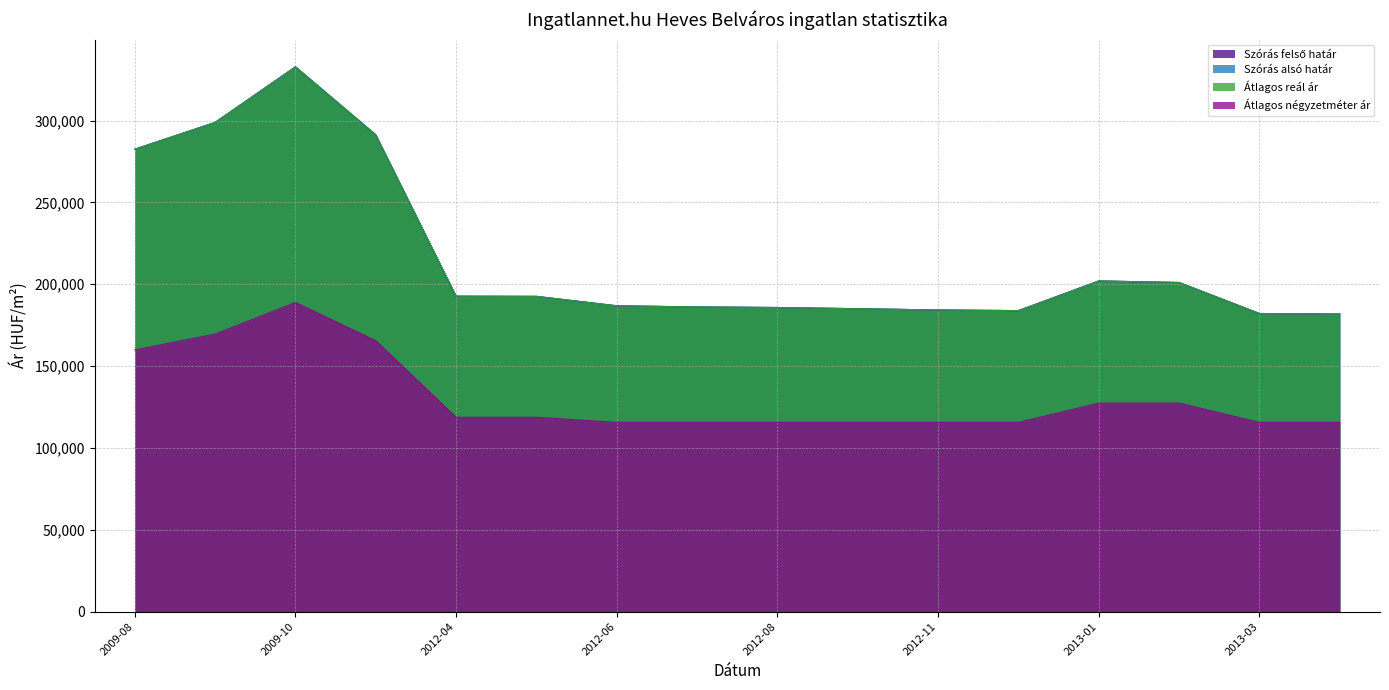

Rank the categories by Átlagos négyzetméter ár value from lowest to highest.

2012-06, 2012-07, 2012-08, 2012-09, 2012-11, 2012-12, 2013-03, 2013-04, 2012-04, 2012-05, 2013-01, 2013-02, 2009-08, 2009-11, 2009-09, 2009-10